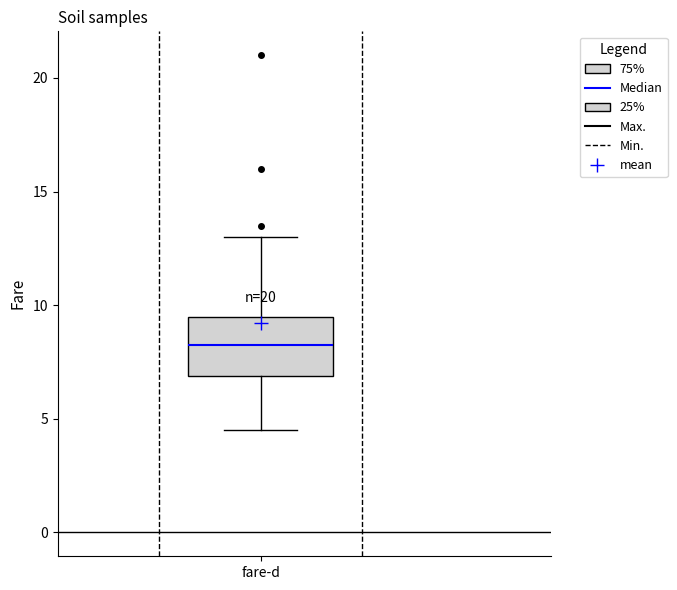

Where does the median line of the box for fare-d sit on the y-axis? The values are not printed on the chart, so give them approximately, as read against the axis.

8.5